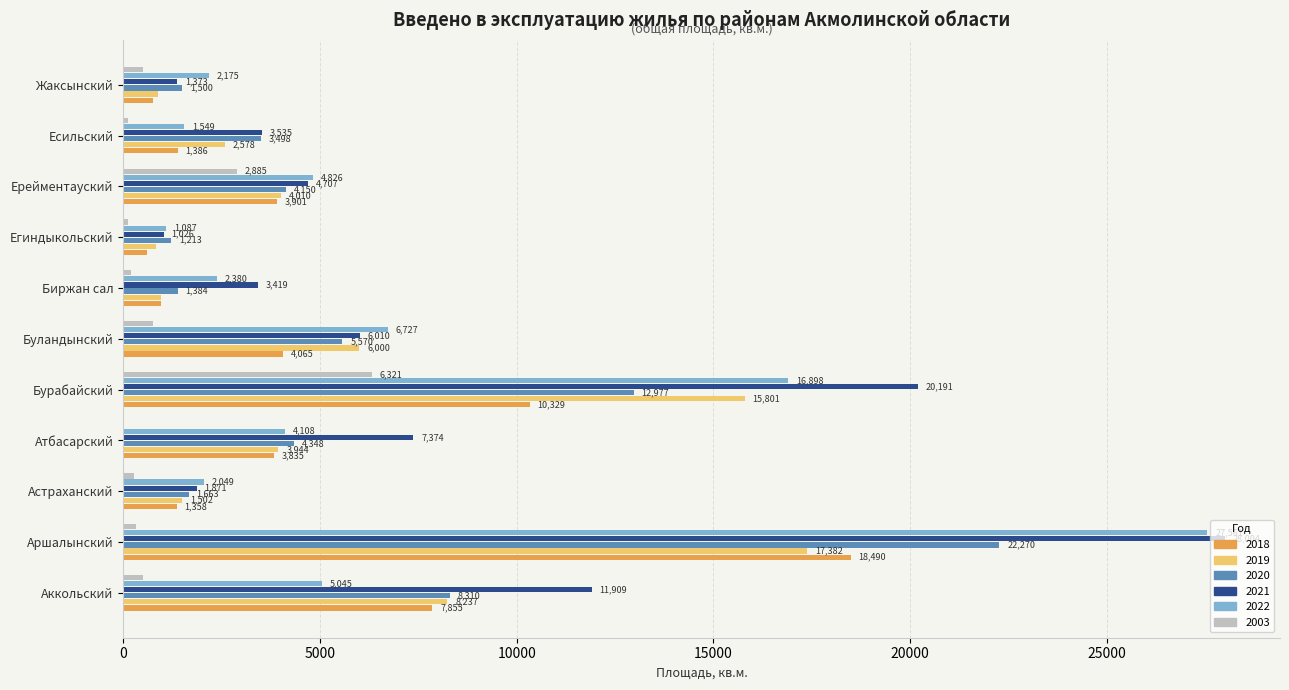

What is the spread (max minus min) of values at Буландынский?

5969